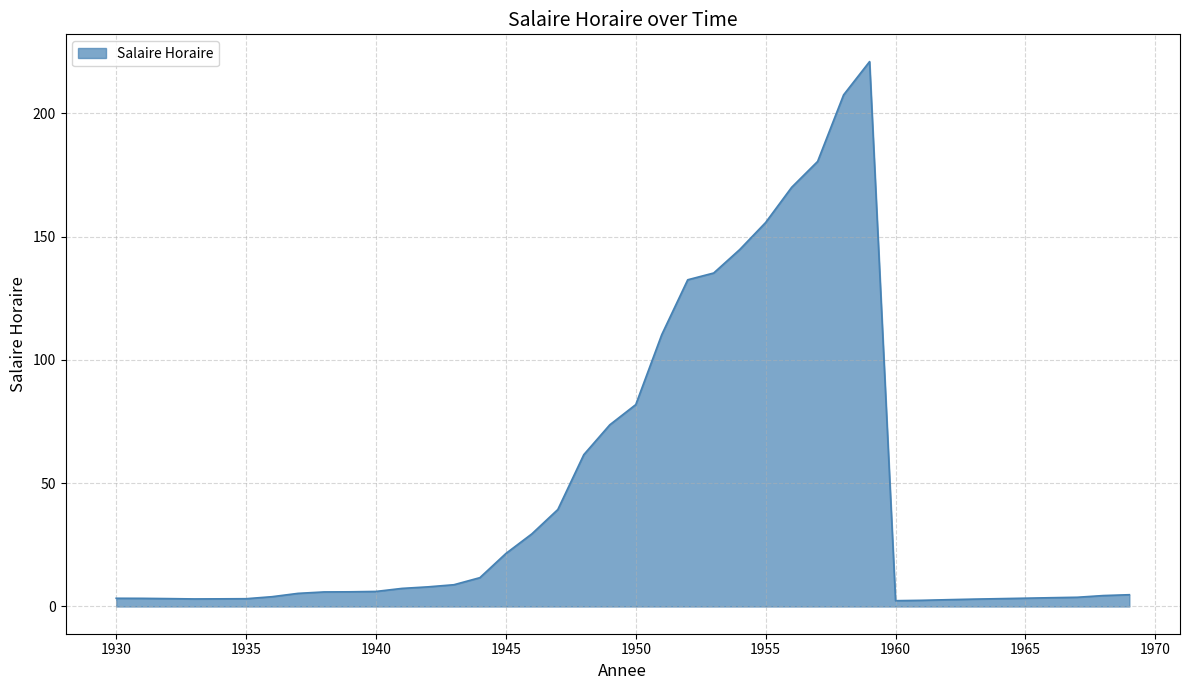

What is the greatest value displayed?

221.0